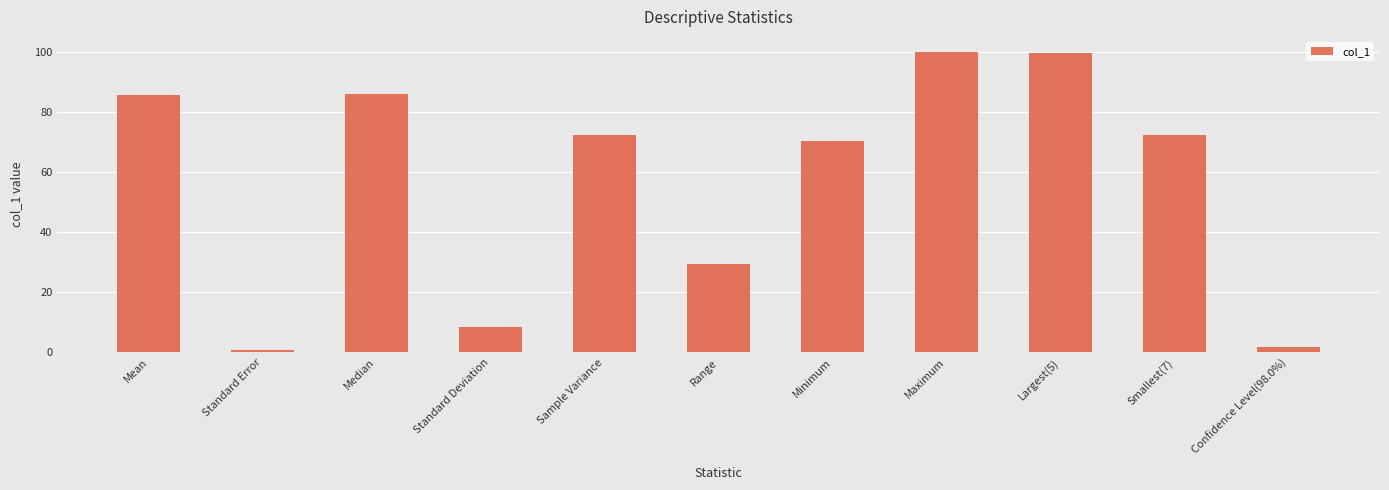

The value at Largest(5) is 60.2. True or false?

False